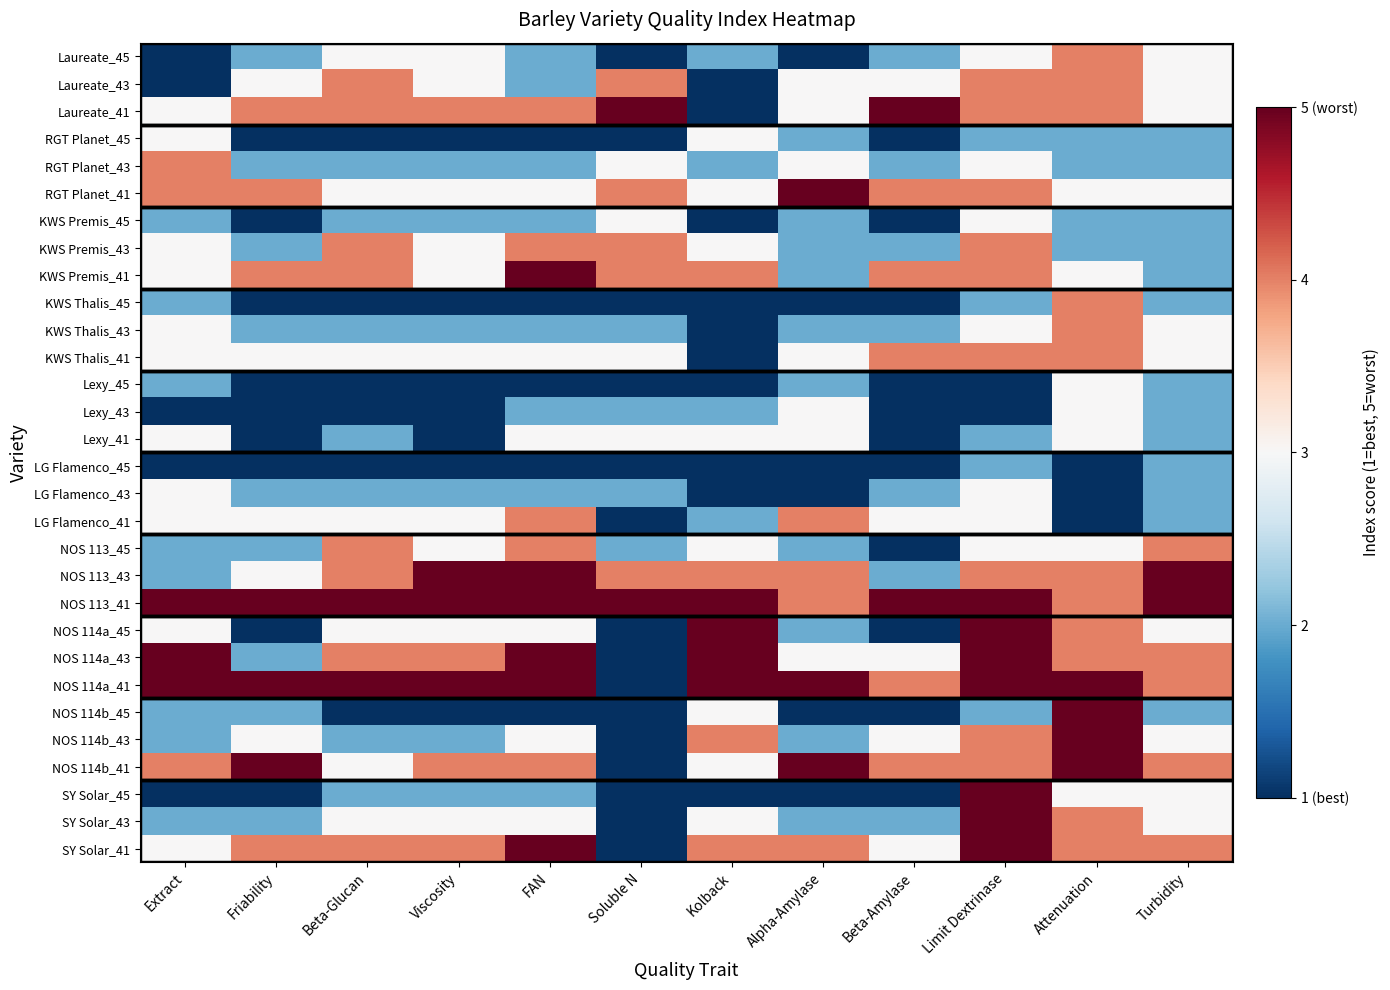

Reading left to right, what are all the values shown in this chart?

Laureate_45: Extract=-1.0	Friability=-0.5	Beta-Glucan=0.0	Viscosity=0.0	FAN=-0.5	Soluble N=-1.0	Kolback=-0.5	Alpha-Amylase=-1.0	Beta-Amylase=-0.5	Limit Dextrinase=0.0	Attenuation=0.5	Turbidity=0.0
Laureate_43: Extract=-1.0	Friability=0.0	Beta-Glucan=0.5	Viscosity=0.0	FAN=-0.5	Soluble N=0.5	Kolback=-1.0	Alpha-Amylase=0.0	Beta-Amylase=0.0	Limit Dextrinase=0.5	Attenuation=0.5	Turbidity=0.0
Laureate_41: Extract=0.0	Friability=0.5	Beta-Glucan=0.5	Viscosity=0.5	FAN=0.5	Soluble N=1.0	Kolback=-1.0	Alpha-Amylase=0.0	Beta-Amylase=1.0	Limit Dextrinase=0.5	Attenuation=0.5	Turbidity=0.0
RGT Planet_45: Extract=0.0	Friability=-1.0	Beta-Glucan=-1.0	Viscosity=-1.0	FAN=-1.0	Soluble N=-1.0	Kolback=0.0	Alpha-Amylase=-0.5	Beta-Amylase=-1.0	Limit Dextrinase=-0.5	Attenuation=-0.5	Turbidity=-0.5
RGT Planet_43: Extract=0.5	Friability=-0.5	Beta-Glucan=-0.5	Viscosity=-0.5	FAN=-0.5	Soluble N=0.0	Kolback=-0.5	Alpha-Amylase=0.0	Beta-Amylase=-0.5	Limit Dextrinase=0.0	Attenuation=-0.5	Turbidity=-0.5
RGT Planet_41: Extract=0.5	Friability=0.5	Beta-Glucan=0.0	Viscosity=0.0	FAN=0.0	Soluble N=0.5	Kolback=0.0	Alpha-Amylase=1.0	Beta-Amylase=0.5	Limit Dextrinase=0.5	Attenuation=0.0	Turbidity=0.0
KWS Premis_45: Extract=-0.5	Friability=-1.0	Beta-Glucan=-0.5	Viscosity=-0.5	FAN=-0.5	Soluble N=0.0	Kolback=-1.0	Alpha-Amylase=-0.5	Beta-Amylase=-1.0	Limit Dextrinase=0.0	Attenuation=-0.5	Turbidity=-0.5
KWS Premis_43: Extract=0.0	Friability=-0.5	Beta-Glucan=0.5	Viscosity=0.0	FAN=0.5	Soluble N=0.5	Kolback=0.0	Alpha-Amylase=-0.5	Beta-Amylase=-0.5	Limit Dextrinase=0.5	Attenuation=-0.5	Turbidity=-0.5
KWS Premis_41: Extract=0.0	Friability=0.5	Beta-Glucan=0.5	Viscosity=0.0	FAN=1.0	Soluble N=0.5	Kolback=0.5	Alpha-Amylase=-0.5	Beta-Amylase=0.5	Limit Dextrinase=0.5	Attenuation=0.0	Turbidity=-0.5
KWS Thalis_45: Extract=-0.5	Friability=-1.0	Beta-Glucan=-1.0	Viscosity=-1.0	FAN=-1.0	Soluble N=-1.0	Kolback=-1.0	Alpha-Amylase=-1.0	Beta-Amylase=-1.0	Limit Dextrinase=-0.5	Attenuation=0.5	Turbidity=-0.5
KWS Thalis_43: Extract=0.0	Friability=-0.5	Beta-Glucan=-0.5	Viscosity=-0.5	FAN=-0.5	Soluble N=-0.5	Kolback=-1.0	Alpha-Amylase=-0.5	Beta-Amylase=-0.5	Limit Dextrinase=0.0	Attenuation=0.5	Turbidity=0.0
KWS Thalis_41: Extract=0.0	Friability=0.0	Beta-Glucan=0.0	Viscosity=0.0	FAN=0.0	Soluble N=0.0	Kolback=-1.0	Alpha-Amylase=0.0	Beta-Amylase=0.5	Limit Dextrinase=0.5	Attenuation=0.5	Turbidity=0.0
Lexy_45: Extract=-0.5	Friability=-1.0	Beta-Glucan=-1.0	Viscosity=-1.0	FAN=-1.0	Soluble N=-1.0	Kolback=-1.0	Alpha-Amylase=-0.5	Beta-Amylase=-1.0	Limit Dextrinase=-1.0	Attenuation=0.0	Turbidity=-0.5
Lexy_43: Extract=-1.0	Friability=-1.0	Beta-Glucan=-1.0	Viscosity=-1.0	FAN=-0.5	Soluble N=-0.5	Kolback=-0.5	Alpha-Amylase=0.0	Beta-Amylase=-1.0	Limit Dextrinase=-1.0	Attenuation=0.0	Turbidity=-0.5
Lexy_41: Extract=0.0	Friability=-1.0	Beta-Glucan=-0.5	Viscosity=-1.0	FAN=0.0	Soluble N=0.0	Kolback=0.0	Alpha-Amylase=0.0	Beta-Amylase=-1.0	Limit Dextrinase=-0.5	Attenuation=0.0	Turbidity=-0.5
LG Flamenco_45: Extract=-1.0	Friability=-1.0	Beta-Glucan=-1.0	Viscosity=-1.0	FAN=-1.0	Soluble N=-1.0	Kolback=-1.0	Alpha-Amylase=-1.0	Beta-Amylase=-1.0	Limit Dextrinase=-0.5	Attenuation=-1.0	Turbidity=-0.5
LG Flamenco_43: Extract=0.0	Friability=-0.5	Beta-Glucan=-0.5	Viscosity=-0.5	FAN=-0.5	Soluble N=-0.5	Kolback=-1.0	Alpha-Amylase=-1.0	Beta-Amylase=-0.5	Limit Dextrinase=0.0	Attenuation=-1.0	Turbidity=-0.5
LG Flamenco_41: Extract=0.0	Friability=0.0	Beta-Glucan=0.0	Viscosity=0.0	FAN=0.5	Soluble N=-1.0	Kolback=-0.5	Alpha-Amylase=0.5	Beta-Amylase=0.0	Limit Dextrinase=0.0	Attenuation=-1.0	Turbidity=-0.5
NOS 113_45: Extract=-0.5	Friability=-0.5	Beta-Glucan=0.5	Viscosity=0.0	FAN=0.5	Soluble N=-0.5	Kolback=0.0	Alpha-Amylase=-0.5	Beta-Amylase=-1.0	Limit Dextrinase=0.0	Attenuation=0.0	Turbidity=0.5
NOS 113_43: Extract=-0.5	Friability=0.0	Beta-Glucan=0.5	Viscosity=1.0	FAN=1.0	Soluble N=0.5	Kolback=0.5	Alpha-Amylase=0.5	Beta-Amylase=-0.5	Limit Dextrinase=0.5	Attenuation=0.5	Turbidity=1.0
NOS 113_41: Extract=1.0	Friability=1.0	Beta-Glucan=1.0	Viscosity=1.0	FAN=1.0	Soluble N=1.0	Kolback=1.0	Alpha-Amylase=0.5	Beta-Amylase=1.0	Limit Dextrinase=1.0	Attenuation=0.5	Turbidity=1.0
NOS 114a_45: Extract=0.0	Friability=-1.0	Beta-Glucan=0.0	Viscosity=0.0	FAN=0.0	Soluble N=-1.0	Kolback=1.0	Alpha-Amylase=-0.5	Beta-Amylase=-1.0	Limit Dextrinase=1.0	Attenuation=0.5	Turbidity=0.0
NOS 114a_43: Extract=1.0	Friability=-0.5	Beta-Glucan=0.5	Viscosity=0.5	FAN=1.0	Soluble N=-1.0	Kolback=1.0	Alpha-Amylase=0.0	Beta-Amylase=0.0	Limit Dextrinase=1.0	Attenuation=0.5	Turbidity=0.5
NOS 114a_41: Extract=1.0	Friability=1.0	Beta-Glucan=1.0	Viscosity=1.0	FAN=1.0	Soluble N=-1.0	Kolback=1.0	Alpha-Amylase=1.0	Beta-Amylase=0.5	Limit Dextrinase=1.0	Attenuation=1.0	Turbidity=0.5
NOS 114b_45: Extract=-0.5	Friability=-0.5	Beta-Glucan=-1.0	Viscosity=-1.0	FAN=-1.0	Soluble N=-1.0	Kolback=0.0	Alpha-Amylase=-1.0	Beta-Amylase=-1.0	Limit Dextrinase=-0.5	Attenuation=1.0	Turbidity=-0.5
NOS 114b_43: Extract=-0.5	Friability=0.0	Beta-Glucan=-0.5	Viscosity=-0.5	FAN=0.0	Soluble N=-1.0	Kolback=0.5	Alpha-Amylase=-0.5	Beta-Amylase=0.0	Limit Dextrinase=0.5	Attenuation=1.0	Turbidity=0.0
NOS 114b_41: Extract=0.5	Friability=1.0	Beta-Glucan=0.0	Viscosity=0.5	FAN=0.5	Soluble N=-1.0	Kolback=0.0	Alpha-Amylase=1.0	Beta-Amylase=0.5	Limit Dextrinase=0.5	Attenuation=1.0	Turbidity=0.5
SY Solar_45: Extract=-1.0	Friability=-1.0	Beta-Glucan=-0.5	Viscosity=-0.5	FAN=-0.5	Soluble N=-1.0	Kolback=-1.0	Alpha-Amylase=-1.0	Beta-Amylase=-1.0	Limit Dextrinase=1.0	Attenuation=0.0	Turbidity=0.0
SY Solar_43: Extract=-0.5	Friability=-0.5	Beta-Glucan=0.0	Viscosity=0.0	FAN=0.0	Soluble N=-1.0	Kolback=0.0	Alpha-Amylase=-0.5	Beta-Amylase=-0.5	Limit Dextrinase=1.0	Attenuation=0.5	Turbidity=0.0
SY Solar_41: Extract=0.0	Friability=0.5	Beta-Glucan=0.5	Viscosity=0.5	FAN=1.0	Soluble N=-1.0	Kolback=0.5	Alpha-Amylase=0.5	Beta-Amylase=0.0	Limit Dextrinase=1.0	Attenuation=0.5	Turbidity=0.5